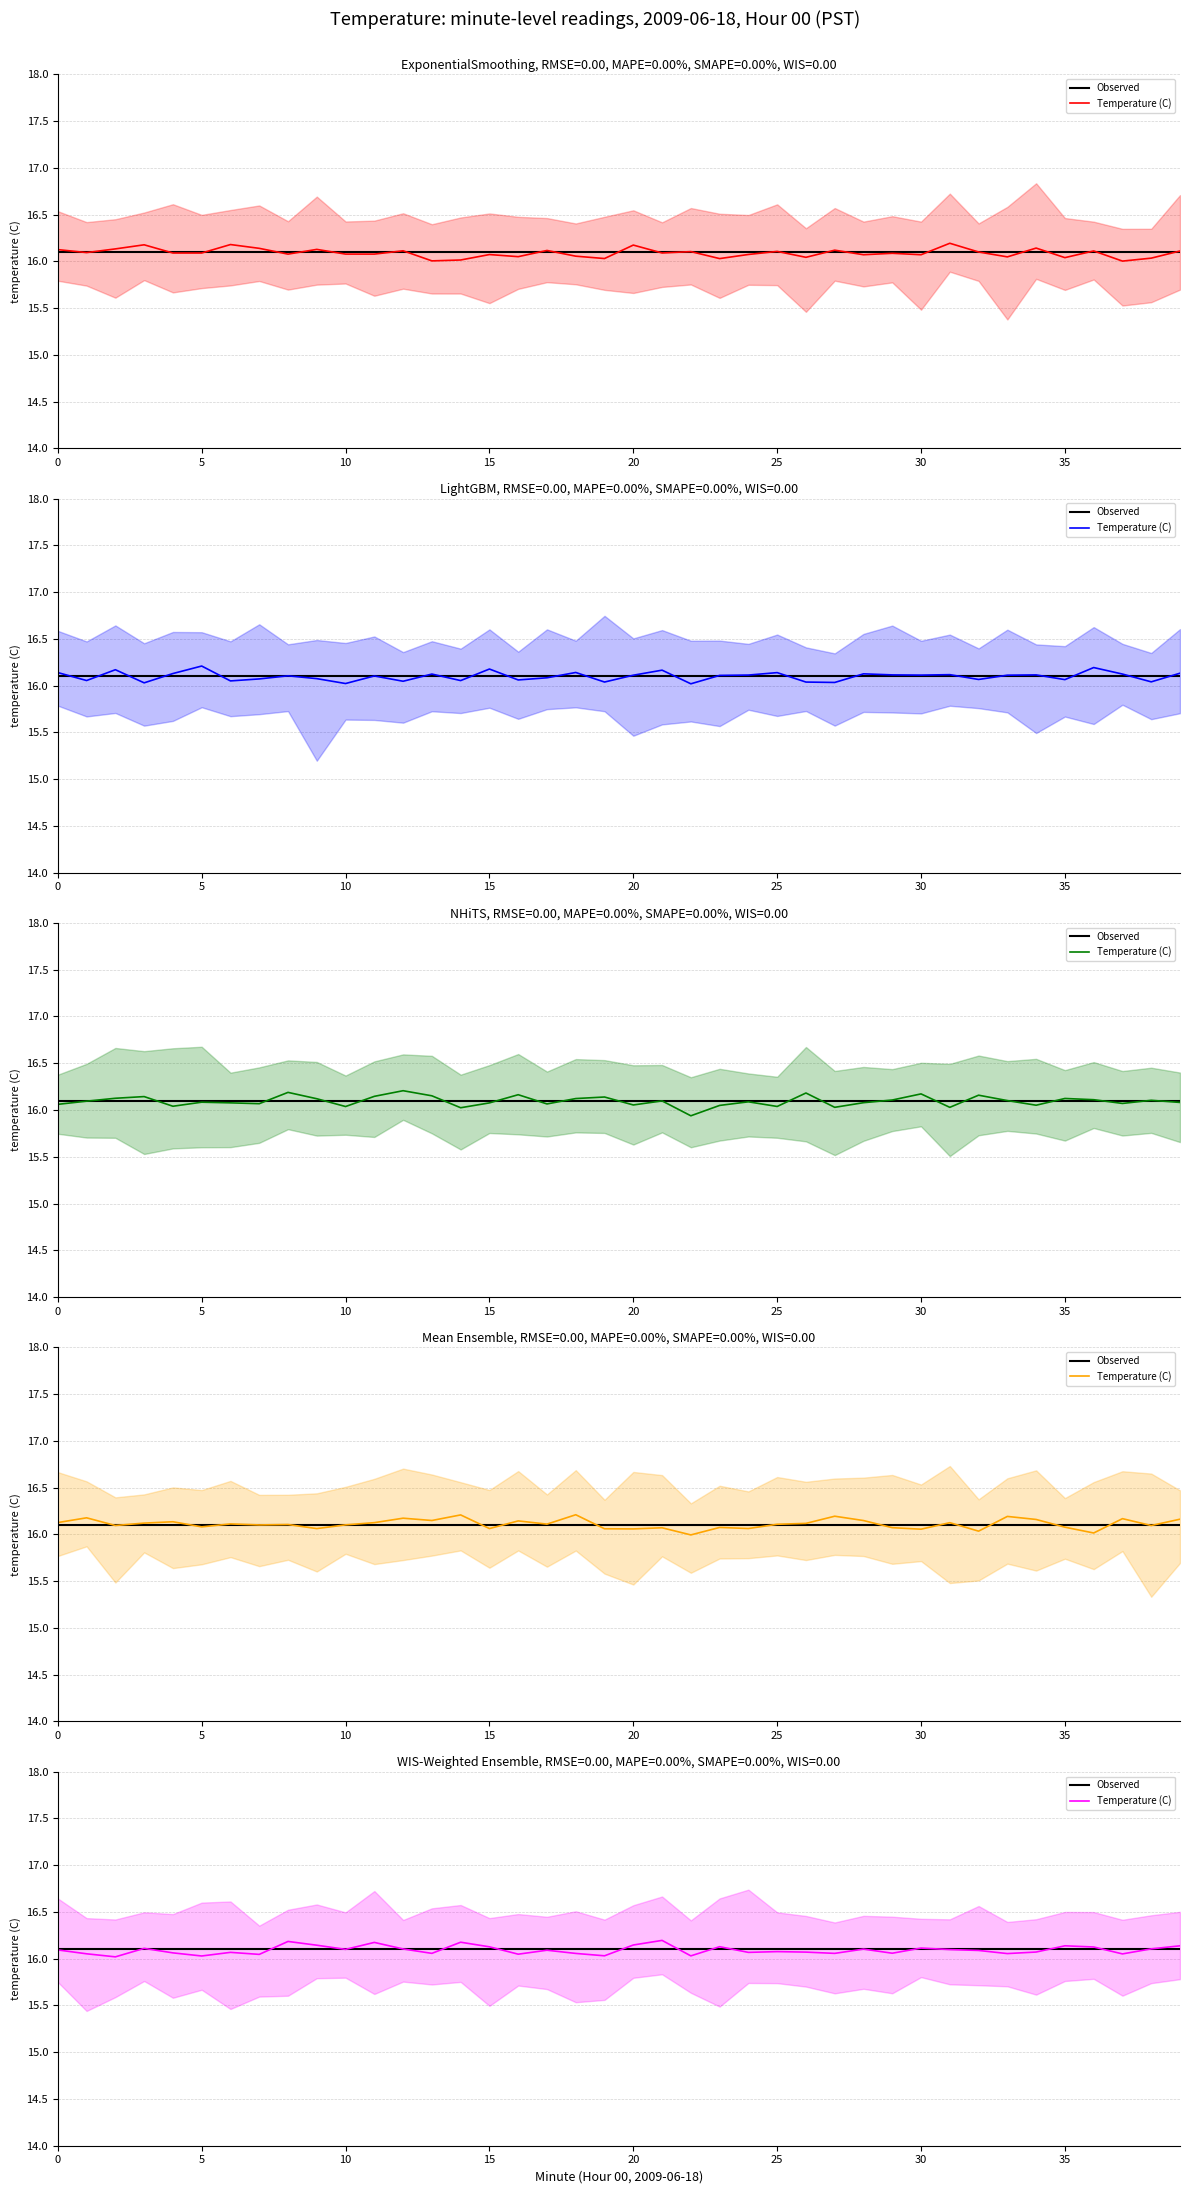

Reading left to right, extract all data points from this chart.

Observed: 16.1	16.1	16.1	16.1	16.1	16.1	16.1	16.1	16.1	16.1	16.1	16.1	16.1	16.1	16.1	16.1	16.1	16.1	16.1	16.1	16.1	16.1	16.1	16.1	16.1	16.1	16.1	16.1	16.1	16.1	16.1	16.1	16.1	16.1	16.1	16.1	16.1	16.1	16.1	16.1
Temperature (C): 16.1	16.1	16.0	16.1	16.1	16.0	16.1	16.0	16.2	16.1	16.1	16.2	16.1	16.1	16.2	16.1	16.0	16.1	16.1	16.0	16.1	16.2	16.0	16.1	16.1	16.1	16.1	16.1	16.1	16.1	16.1	16.1	16.1	16.1	16.1	16.1	16.1	16.1	16.1	16.1